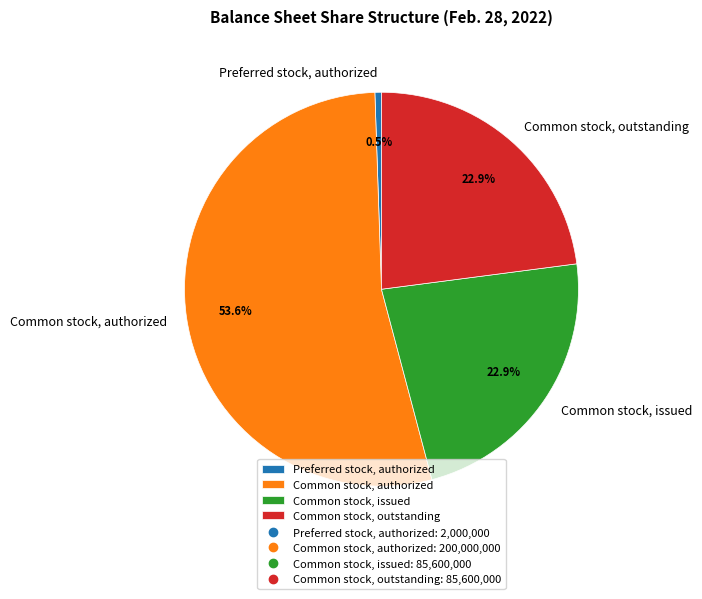

Which category has the smallest portion of the pie?

Preferred stock, authorized